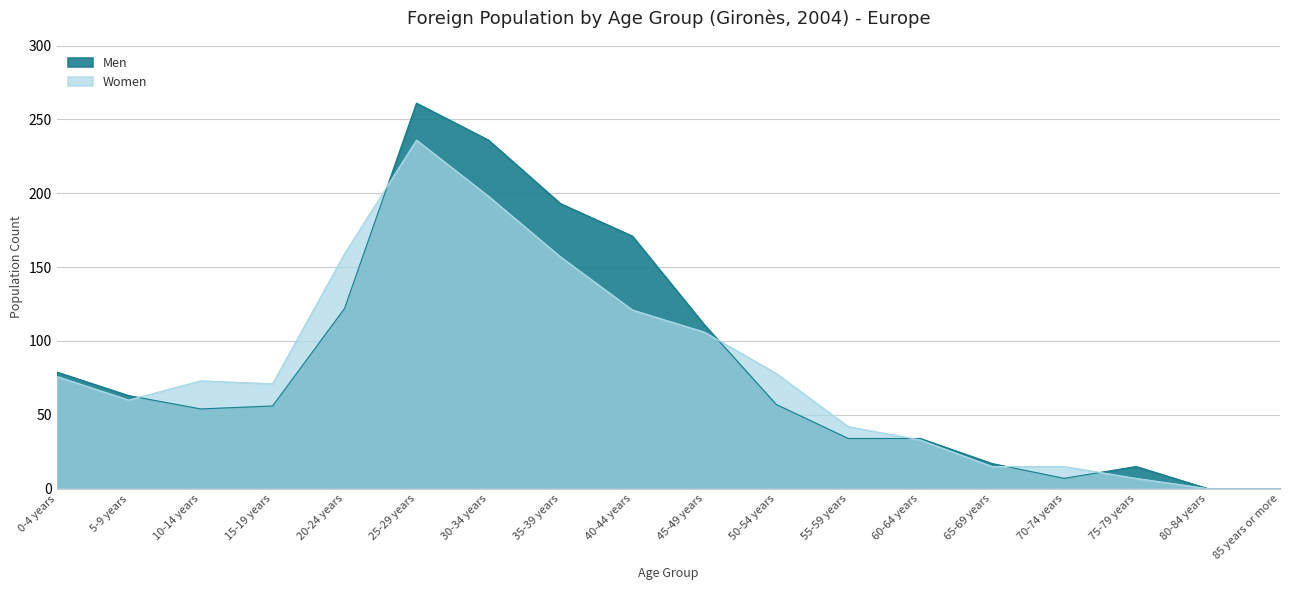

How many intersections are there between Men and Women?

6